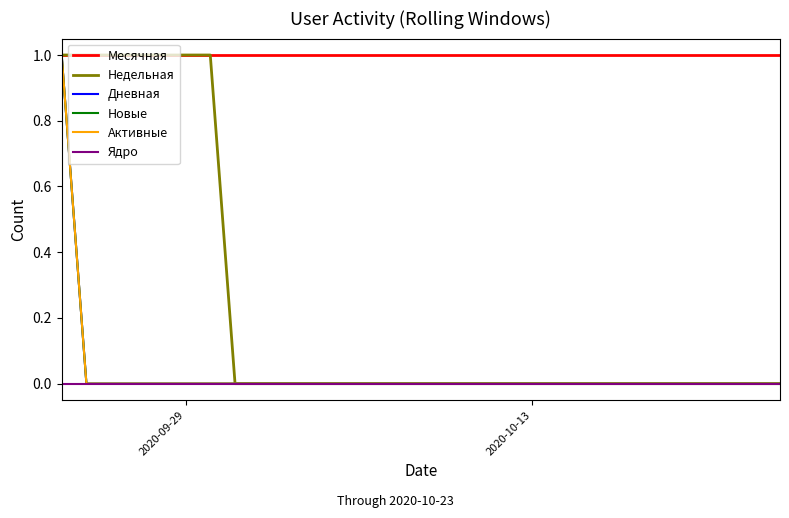

What is the sum of all Недельная values?

7